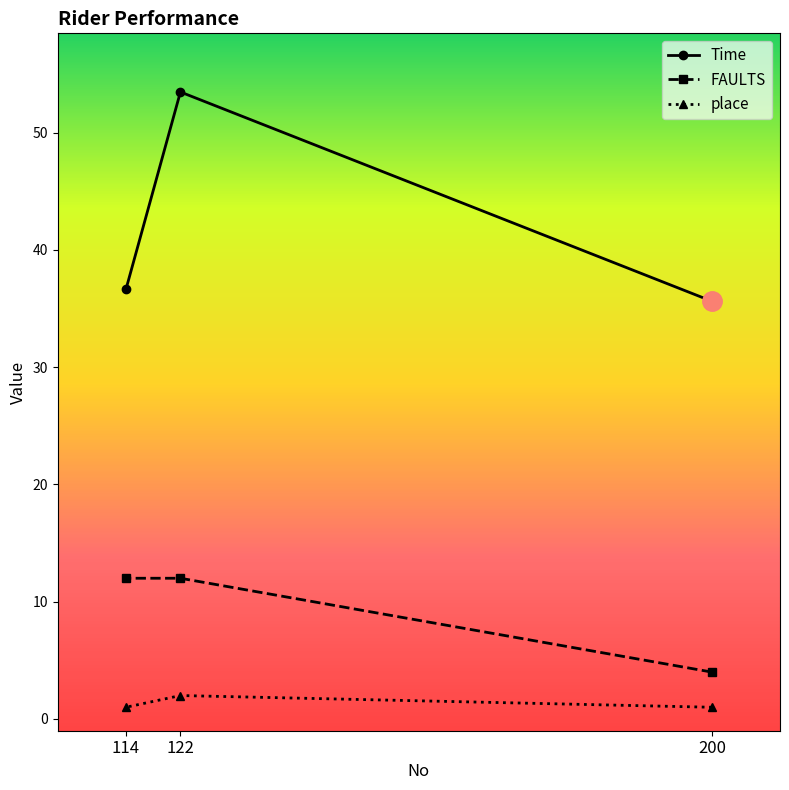

Which series changed the most between 122 and 114?

Time